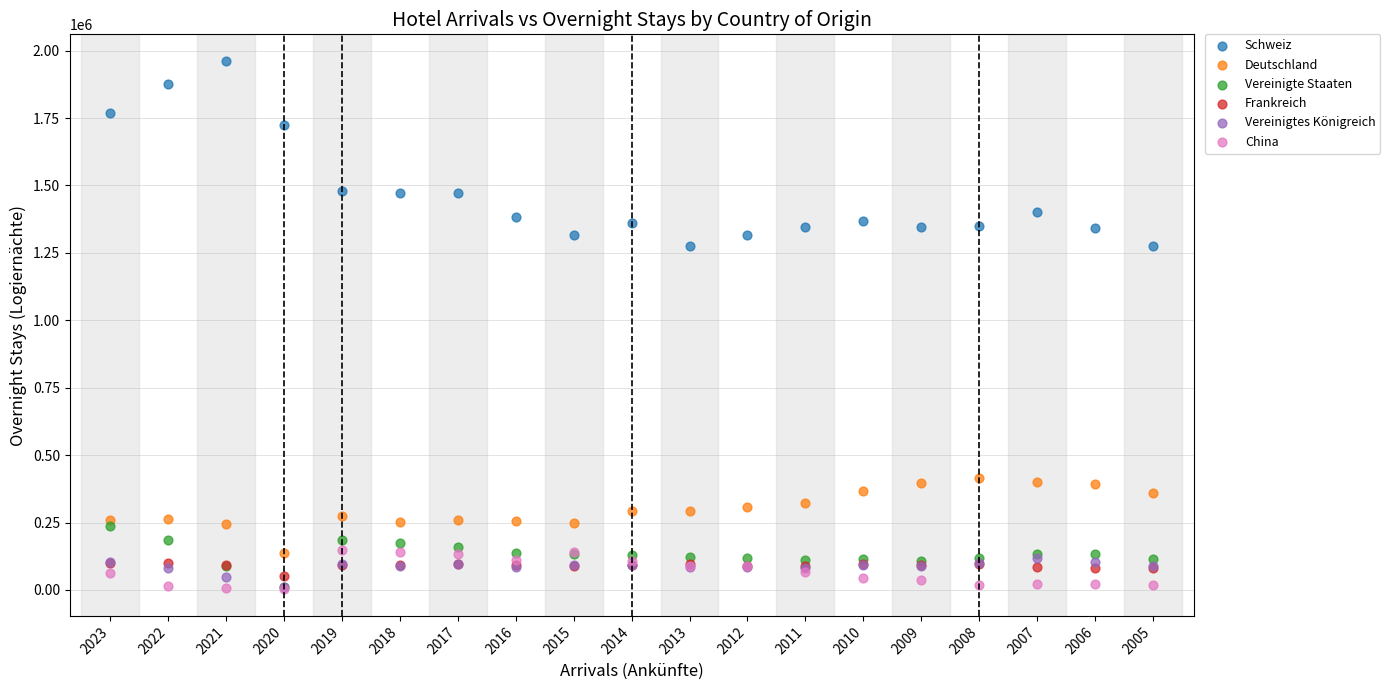

What are all the series names shown in the legend?

Schweiz, Deutschland, Vereinigte Staaten, Frankreich, Vereinigtes Königreich, China